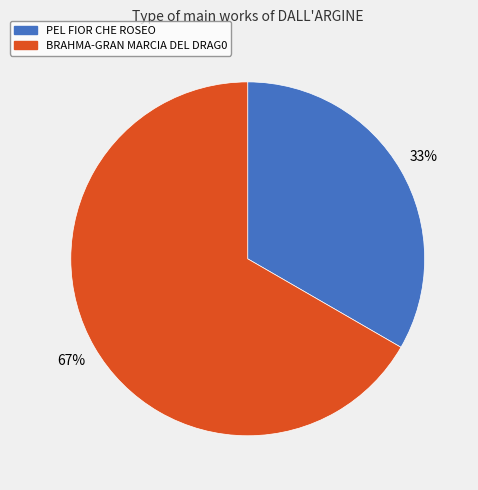

What is the largest slice in the pie chart?

BRAHMA-GRAN MARCIA DEL DRAG0